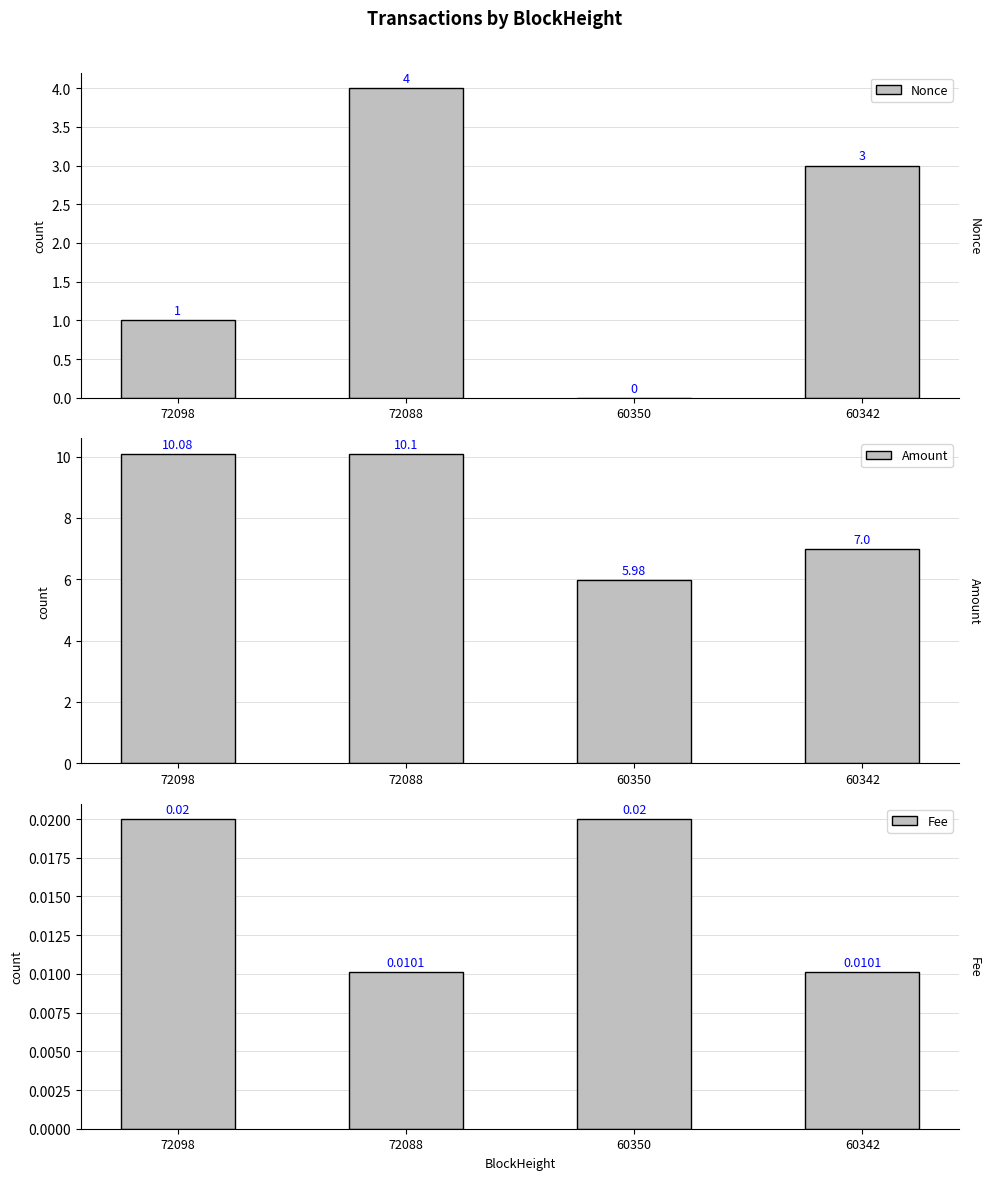

Between 60350 and 60342, which series saw the biggest shift?

Nonce